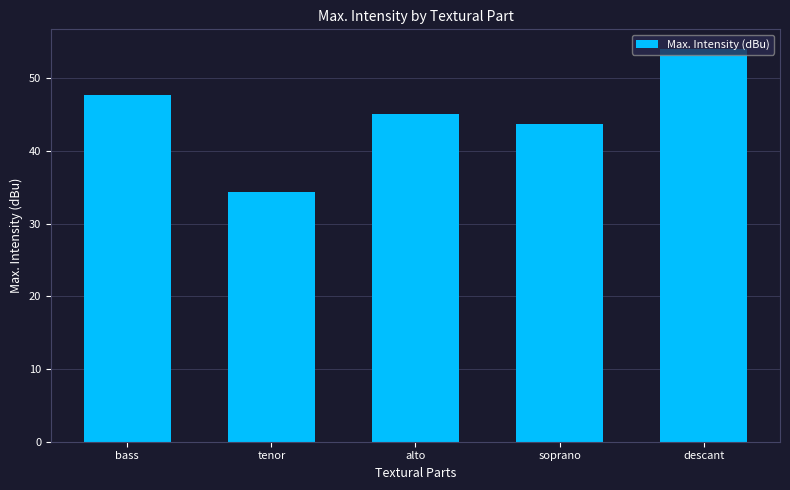

What is the change in value from alto to descant?

+9.0